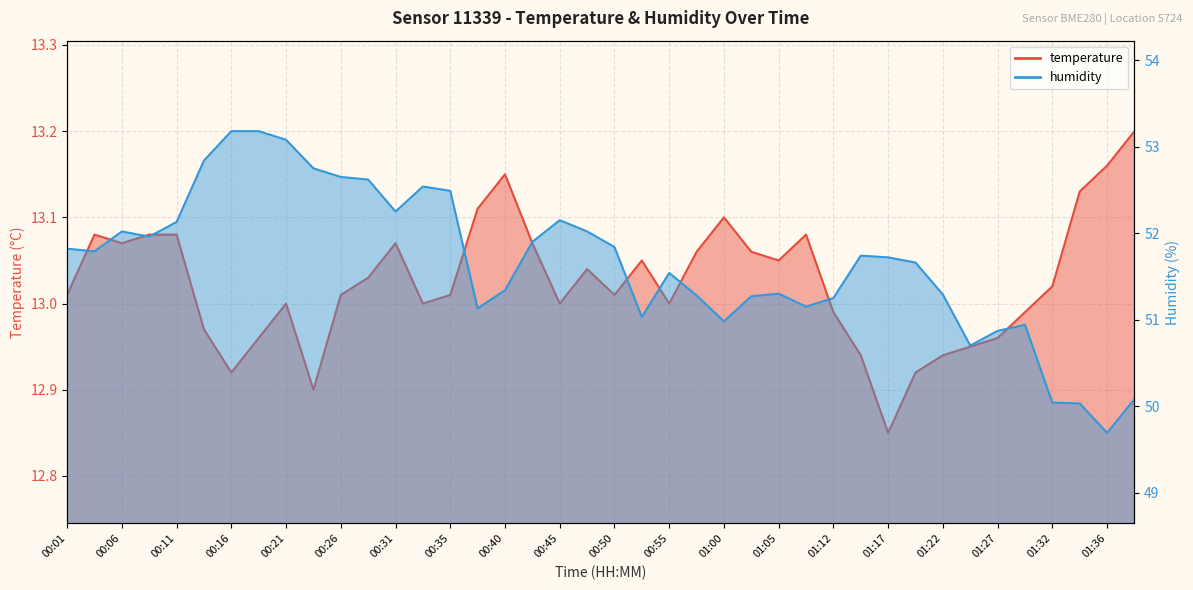

How many data points in humidity are less than 51?

8